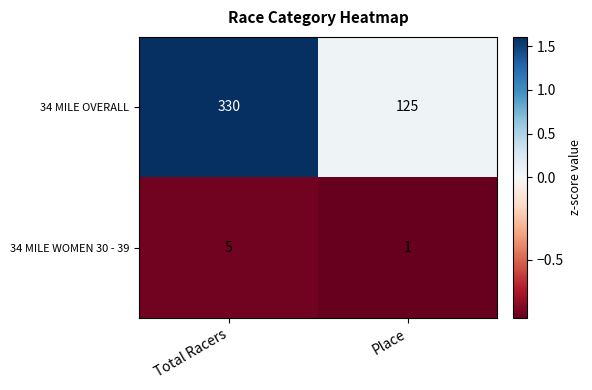

Rank the series by their maximum value, from highest to lowest.

34 MILE OVERALL, 34 MILE WOMEN 30 - 39